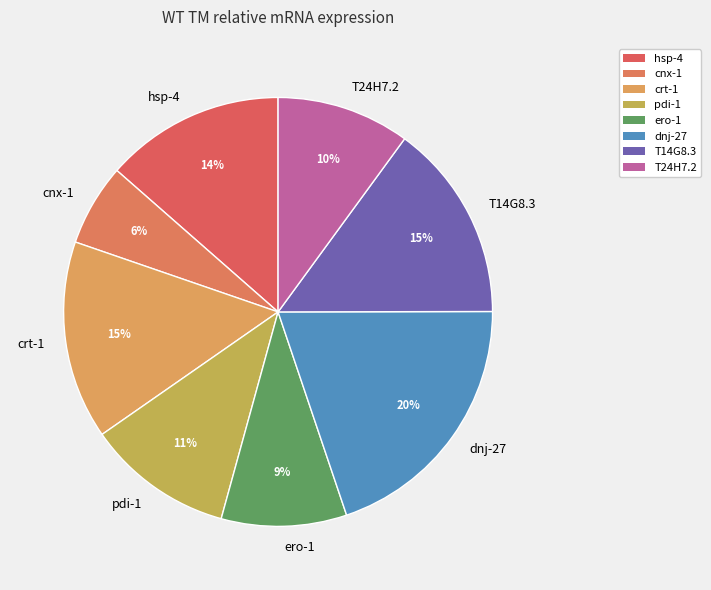

To the nearest percent, what portion does ero-1 represent?

9%